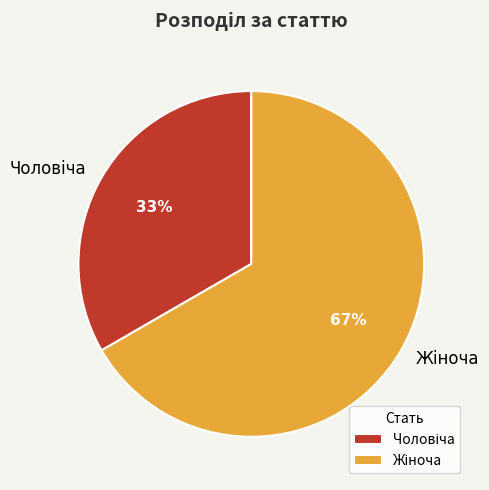

To the nearest percent, what is the average slice percentage?

50%